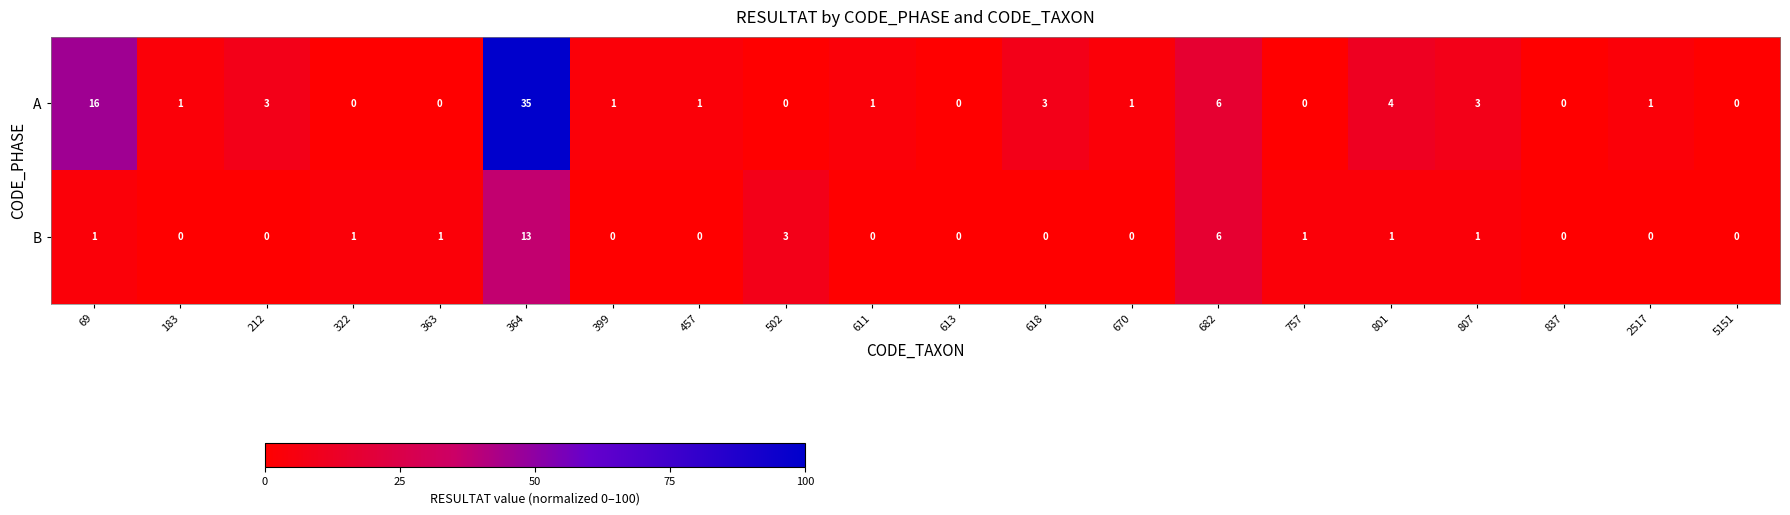

List the series in order of their overall mean, highest first.

A, B